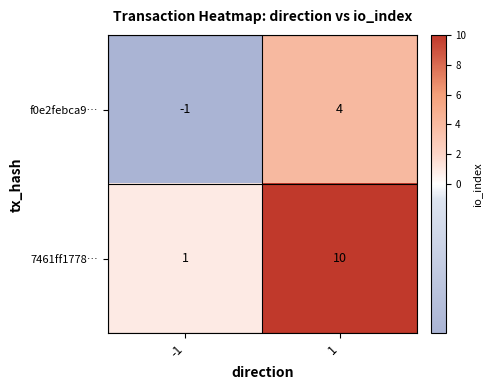

Reading left to right, transcribe all the data shown in this chart.

f0e2febca9…: -1=-1	1=4
7461ff1778…: -1=1	1=10